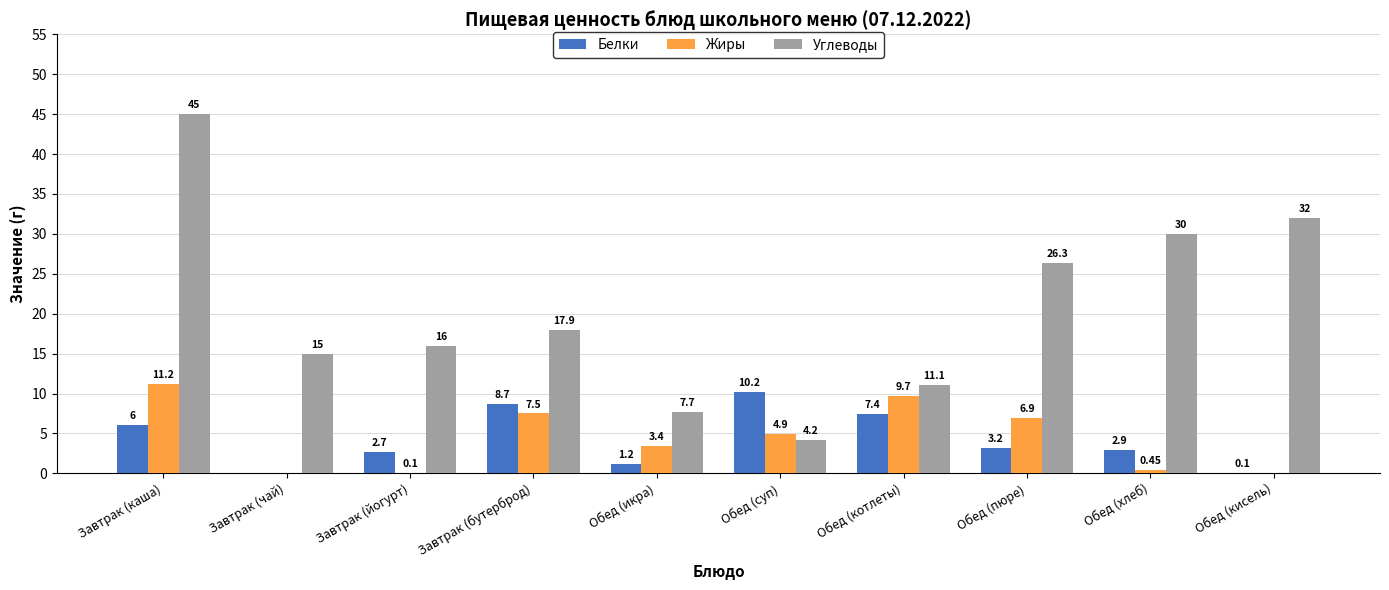

What is the total value across all series at Обед (кисель)?

32.1